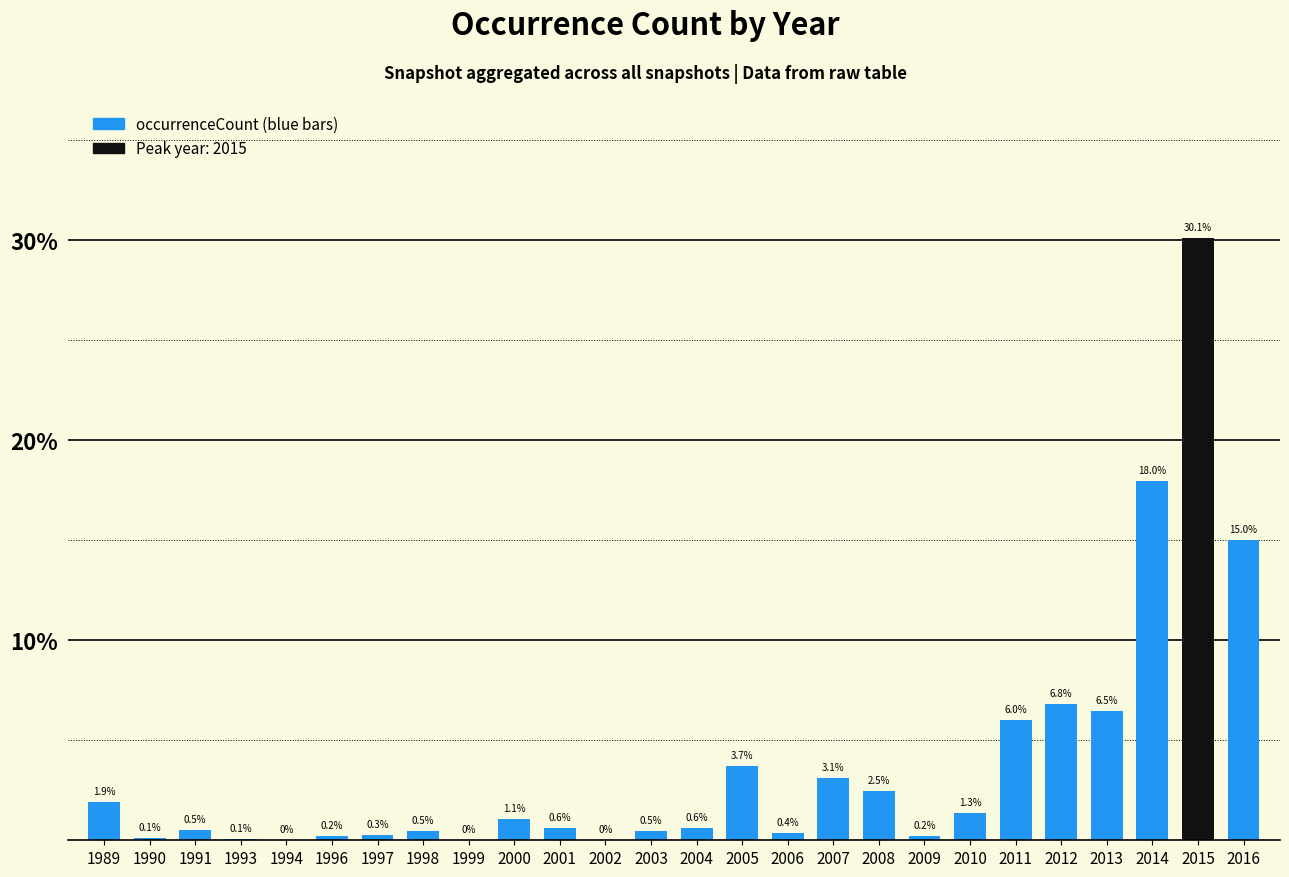

Where is the data nearest to the value 15?

2016